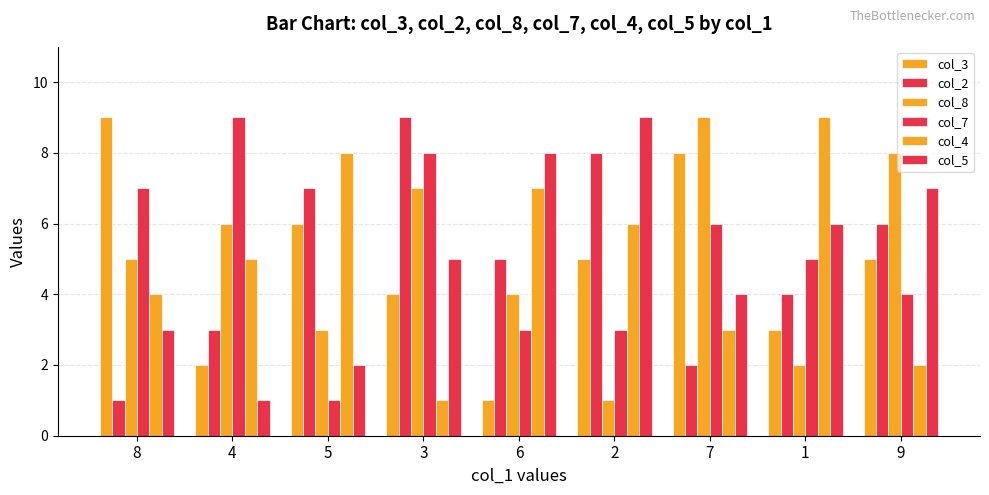

Are the bars horizontal?

No